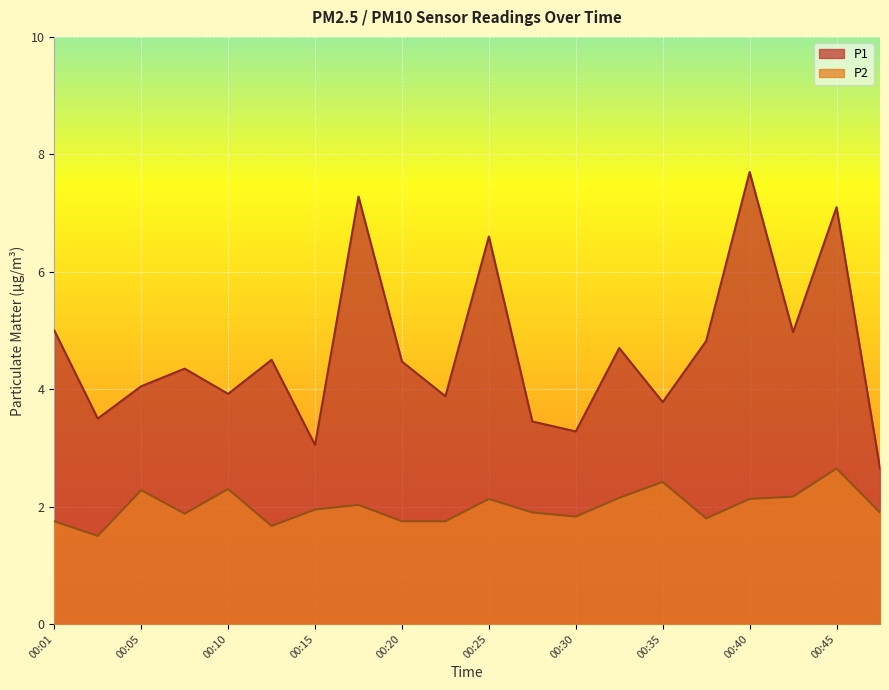

Which series changed the most between 00:08 and 00:13?

P2